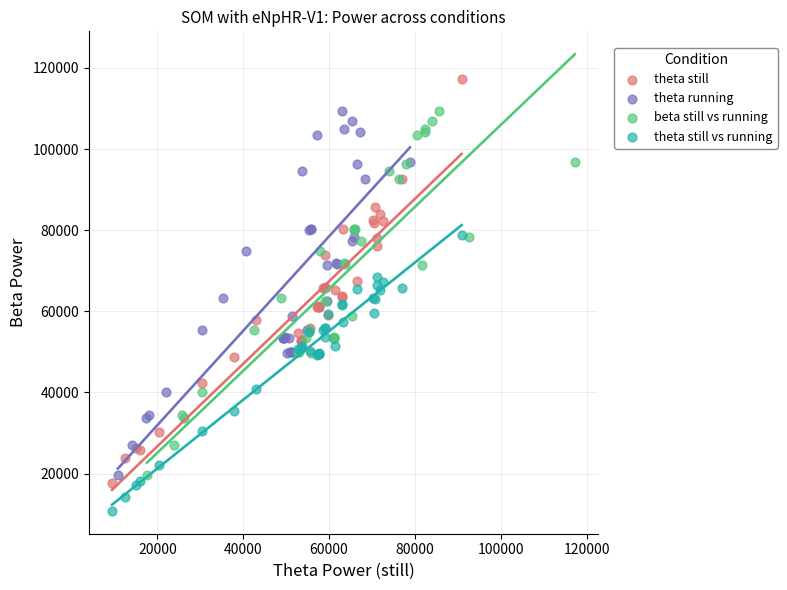

Which series has the widest spread of Y values?

theta still